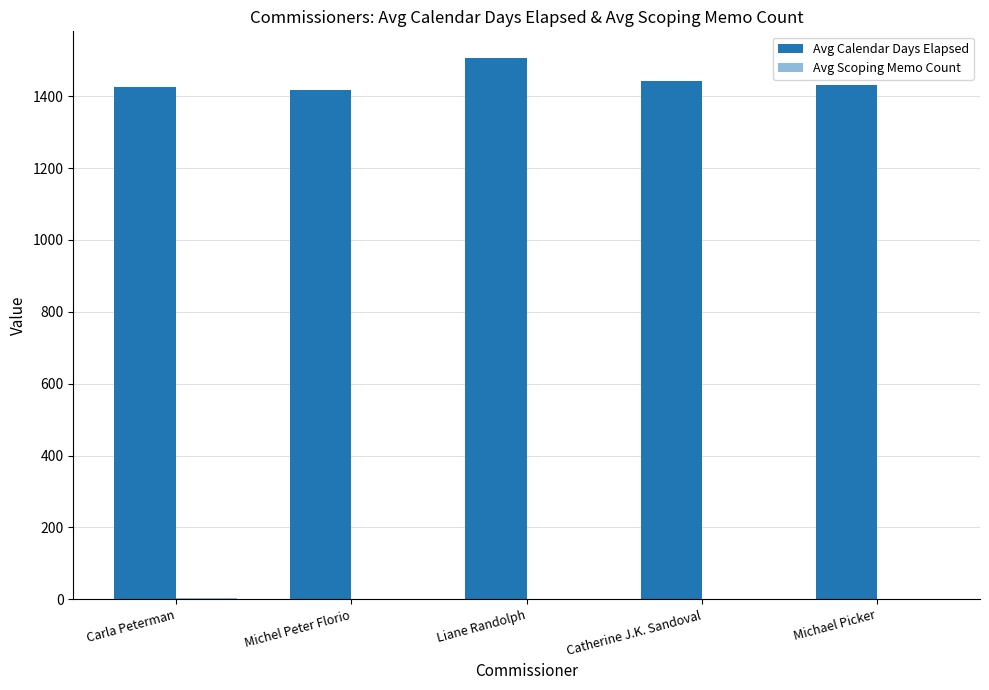

True or false: Avg Scoping Memo Count has a value of 2.3 at Michel Peter Florio.

True